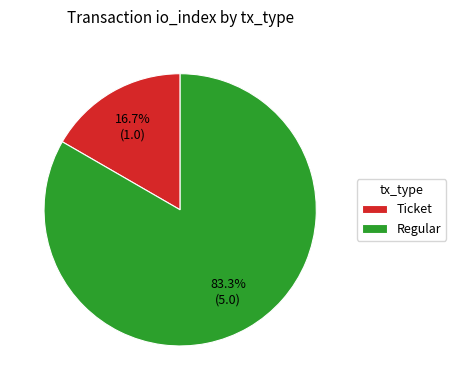

Rank the categories by value from lowest to highest.

Ticket, Regular